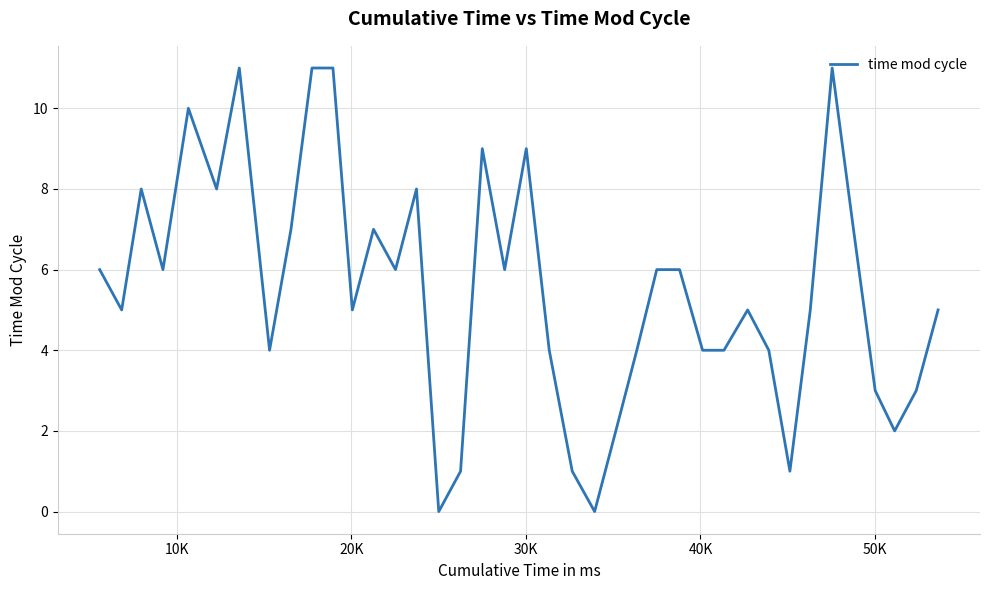

What is the maximum value shown in the chart?

11